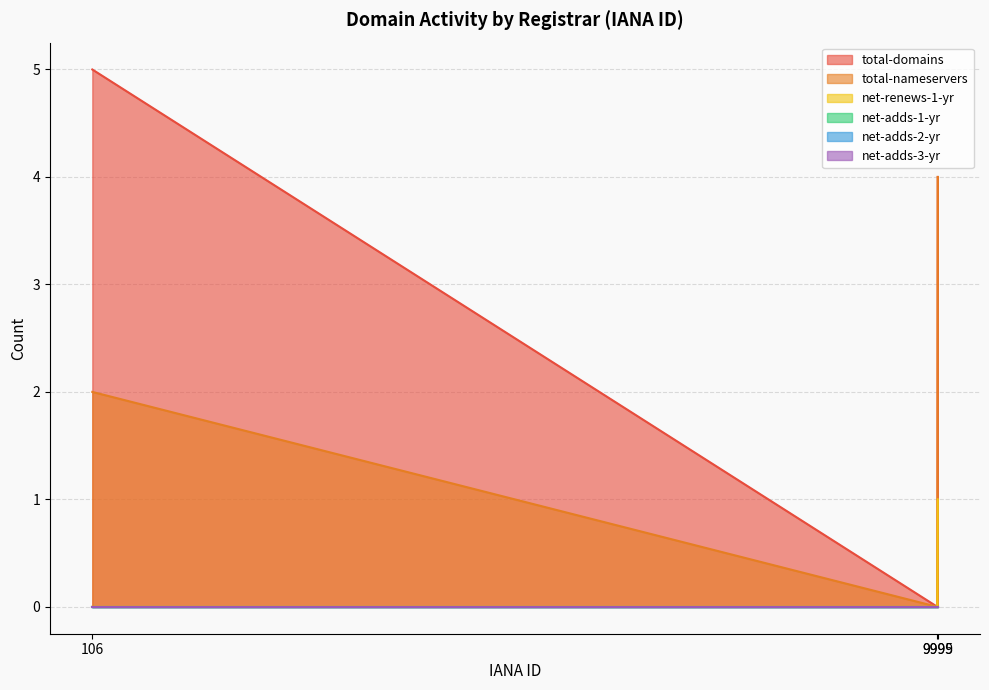

Is the value of net-renews-1-yr at 106 greater than the value of total-nameservers at 106?

No